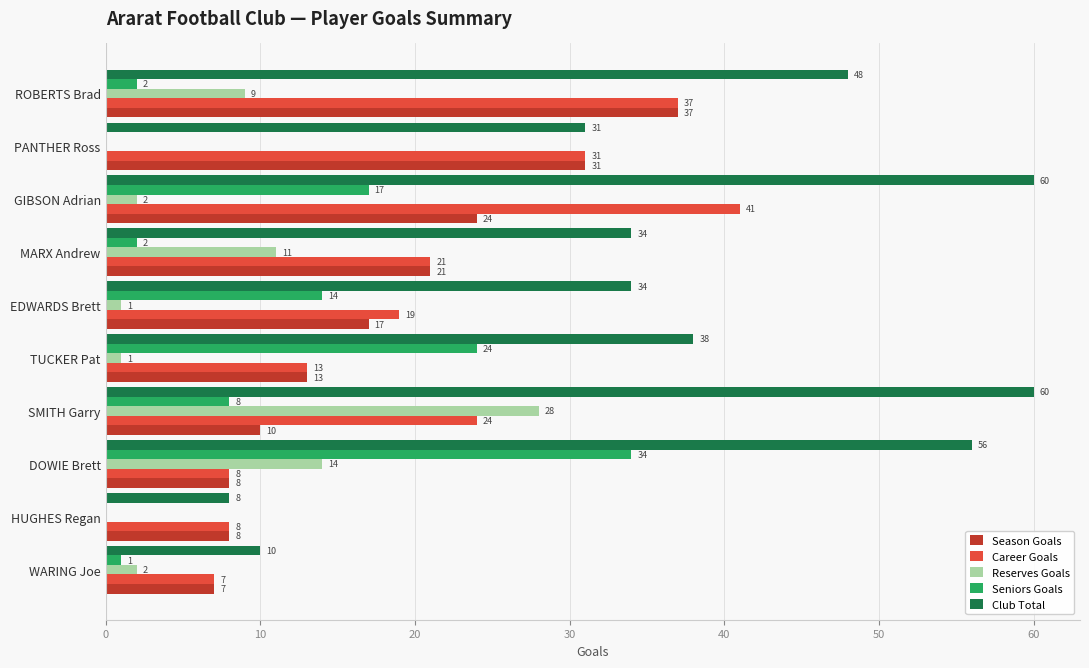

Where is Reserves Goals nearest to the value 14?

DOWIE Brett